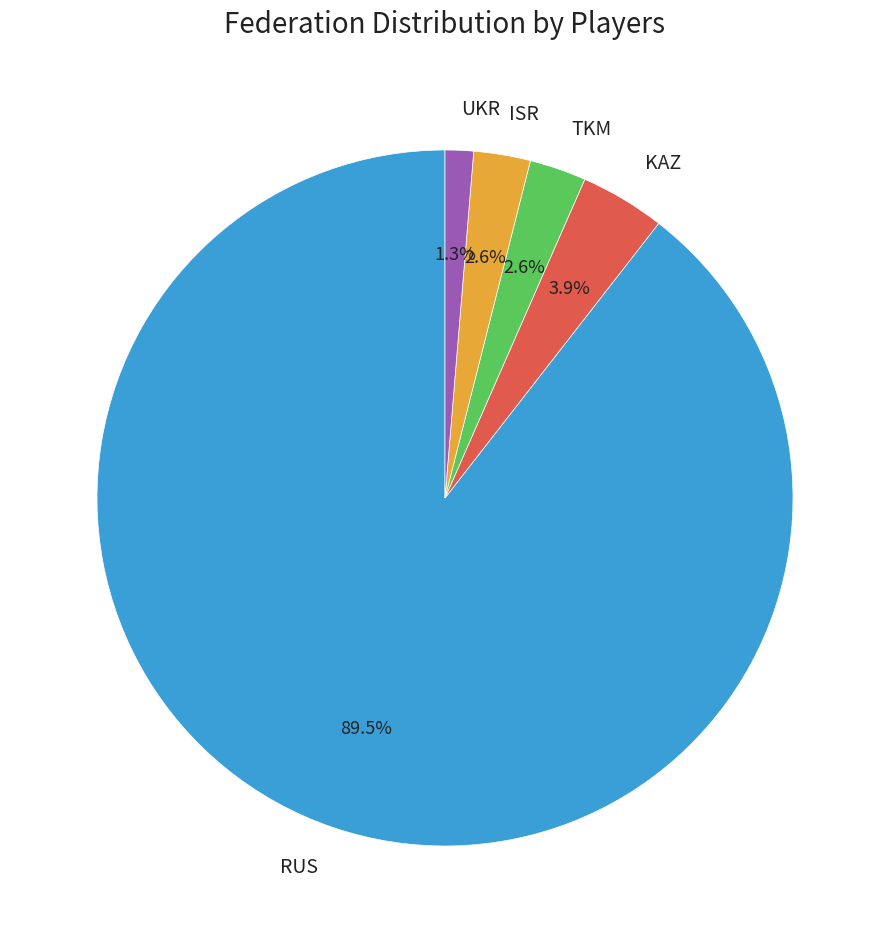

Is it true that KAZ is 4% of the pie?

True